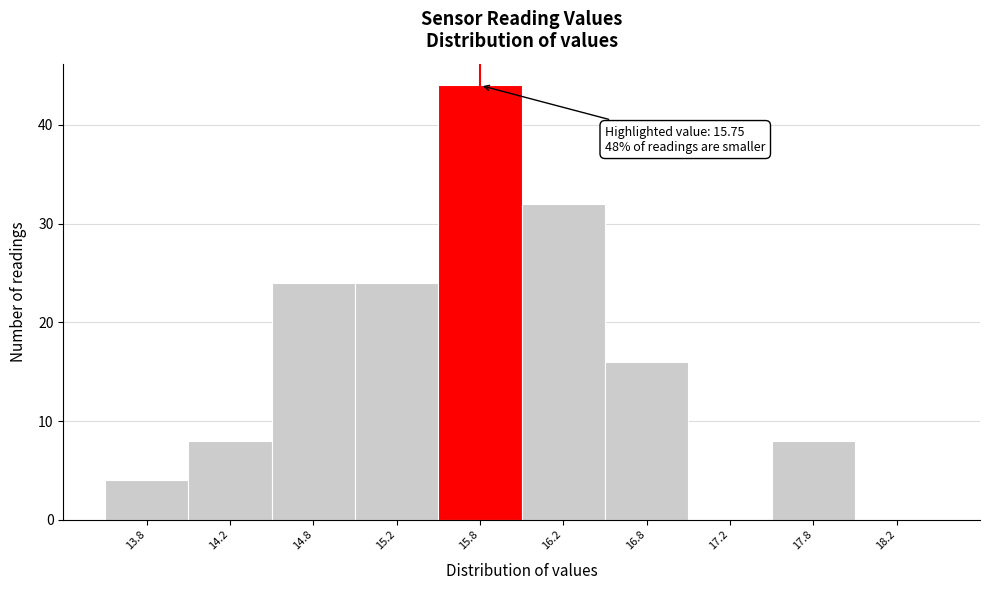

Over which range of the x-axis is the bar tallest?

15.5 to 16.0